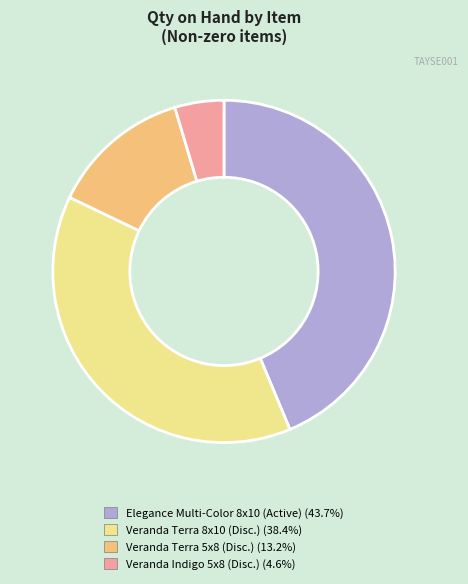

Is there any slice that represents more than half of the pie?

No